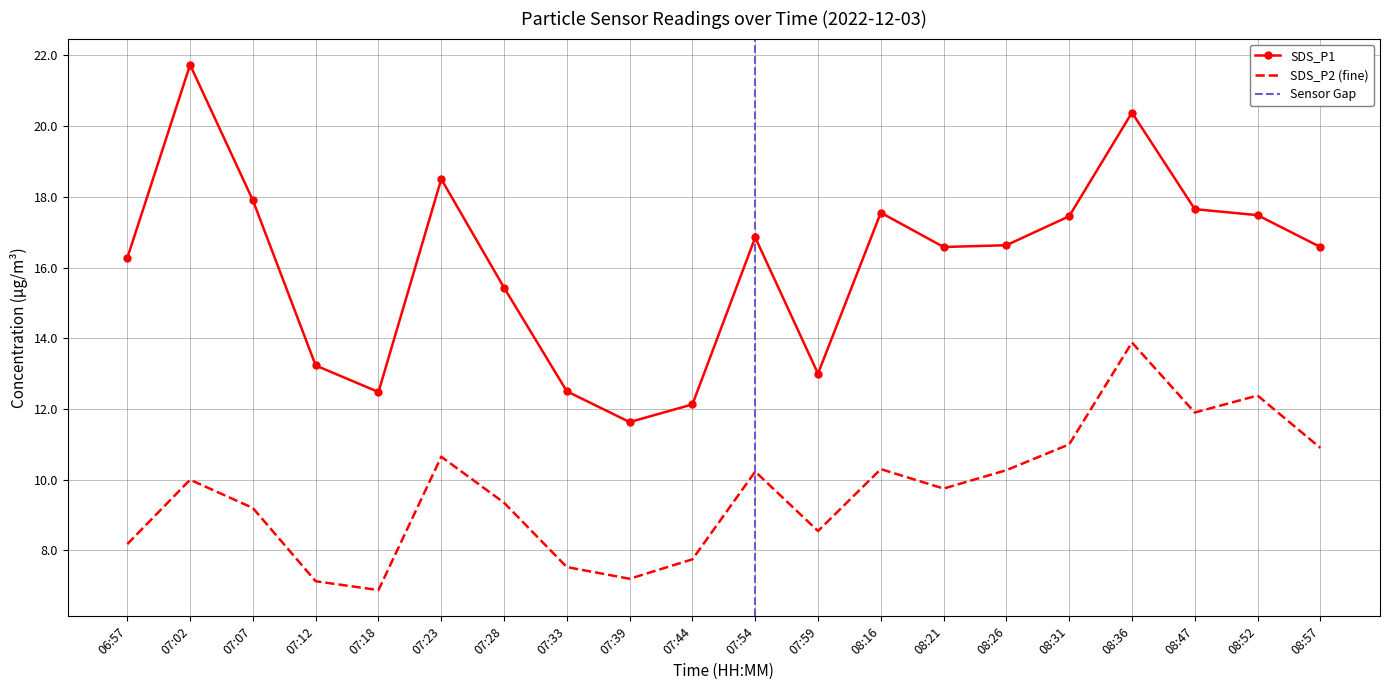

What is the value of the SDS_P1 point at the 18th from the left?

17.6